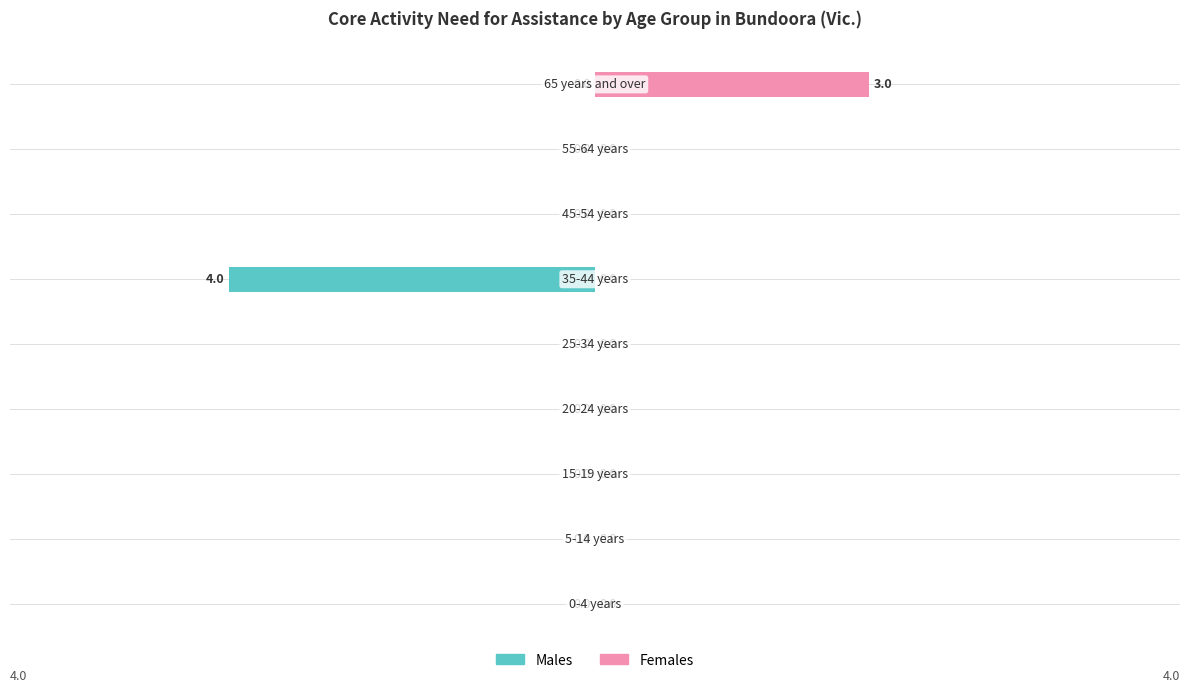

Are the bars grouped side by side (vs. stacked)?

Yes